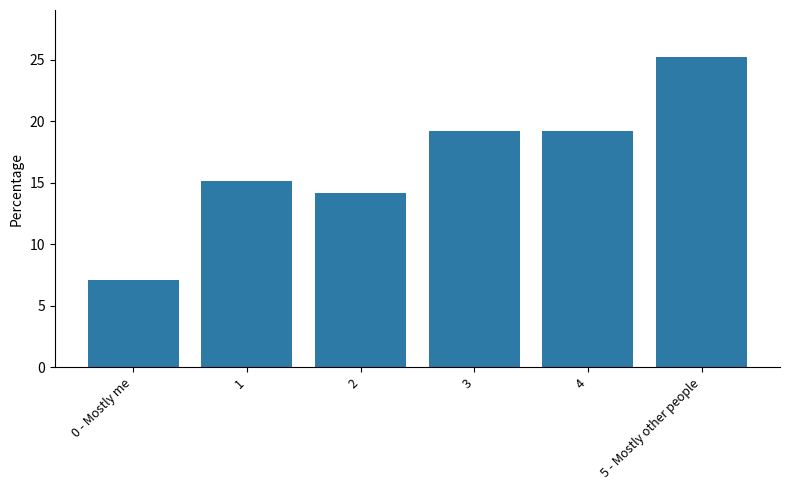

How many bars are there in total?

6